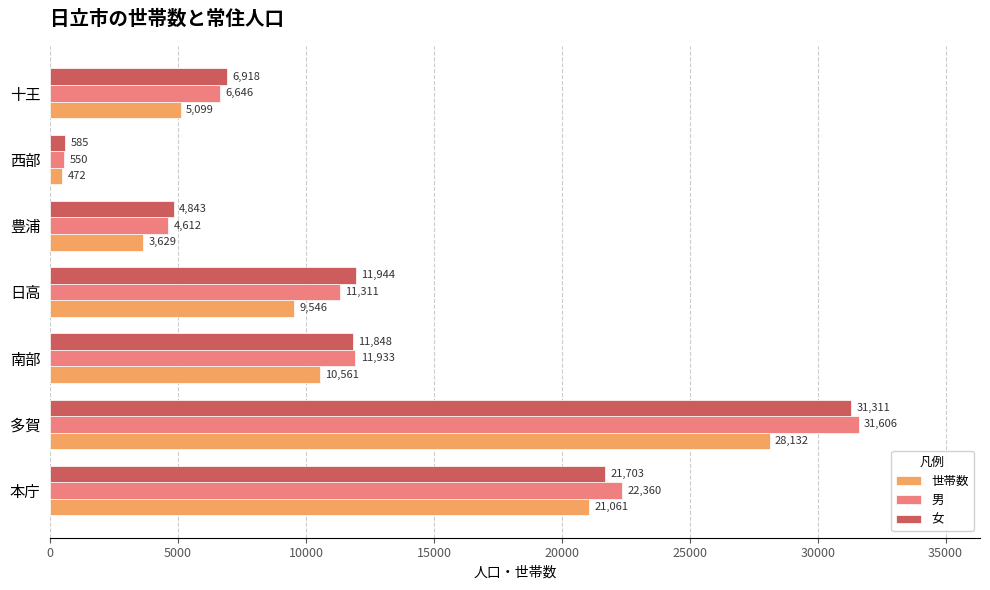

At which category is the sum across all series the highest?

多賀